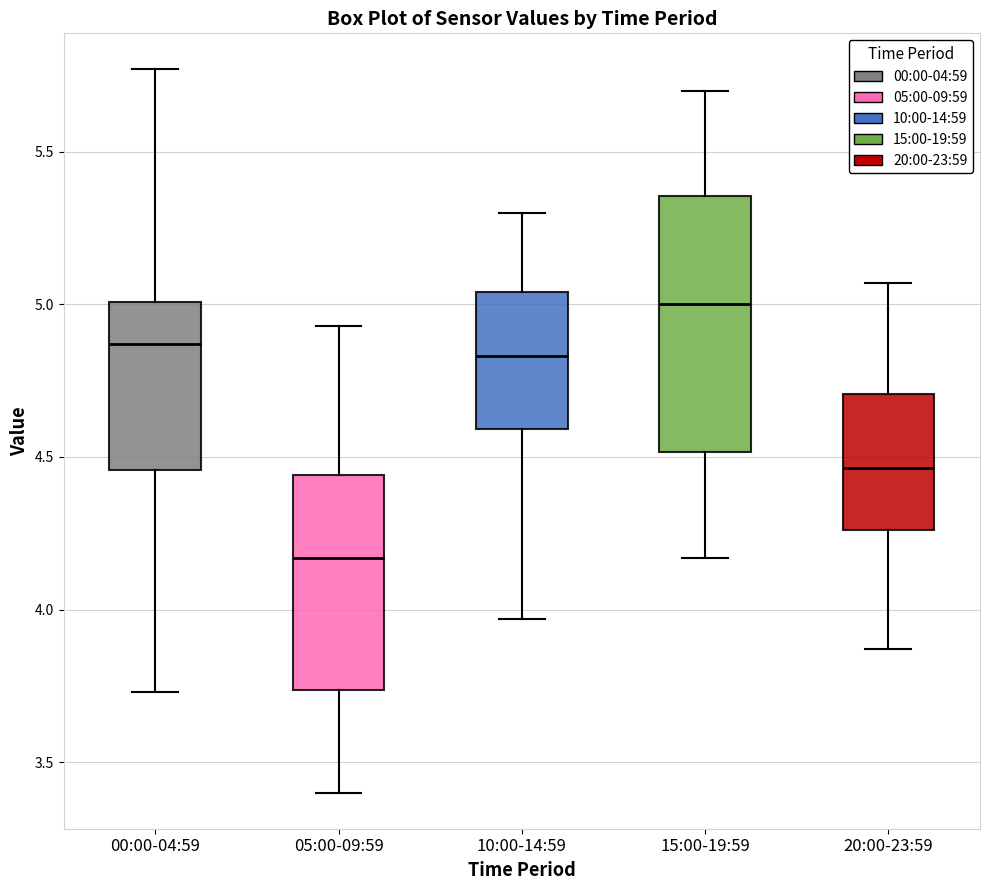

Reading left to right, read every box against the y-axis: the position of its median line, the range the box covers, and the ends of its whiskers. The values are not printed on the chart, so give them approximately, as read against the axis.

00:00-04:59: median 4.85, box 4.45 to 5.00, whiskers 3.75 to 5.75
05:00-09:59: median 4.15, box 3.75 to 4.45, whiskers 3.40 to 4.95
10:00-14:59: median 4.85, box 4.60 to 5.05, whiskers 3.95 to 5.30
15:00-19:59: median 5.00, box 4.50 to 5.35, whiskers 4.15 to 5.70
20:00-23:59: median 4.45, box 4.25 to 4.70, whiskers 3.85 to 5.05